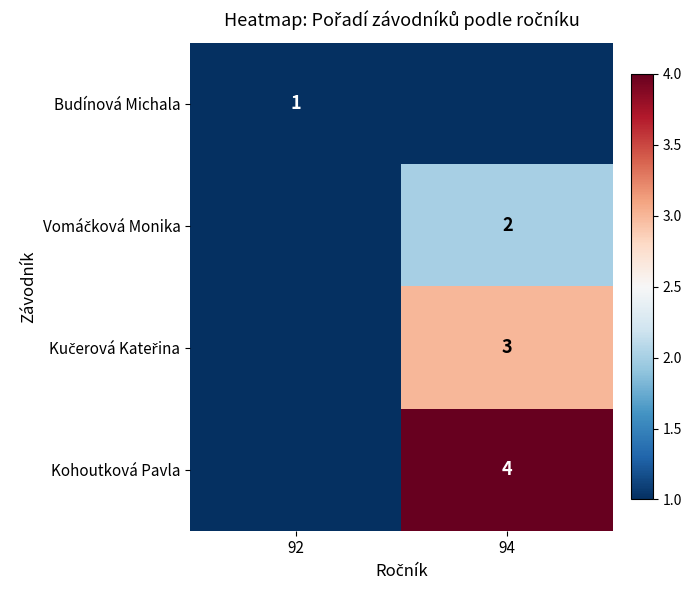

True or false: Budínová Michala has a value of 1 at 92.

True